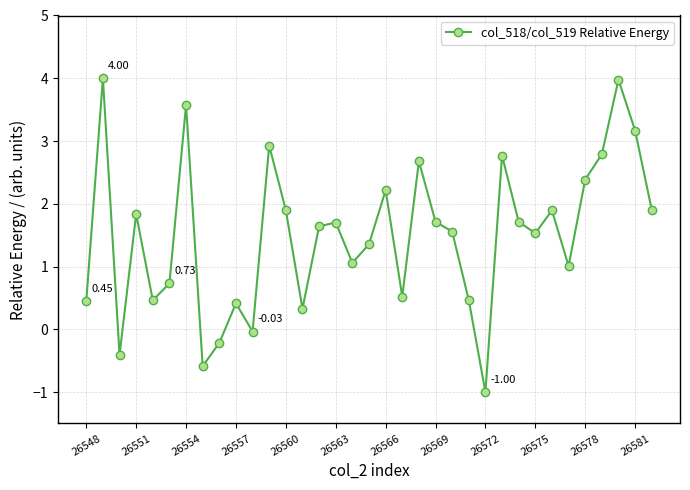

What is the sum of all values?

52.4